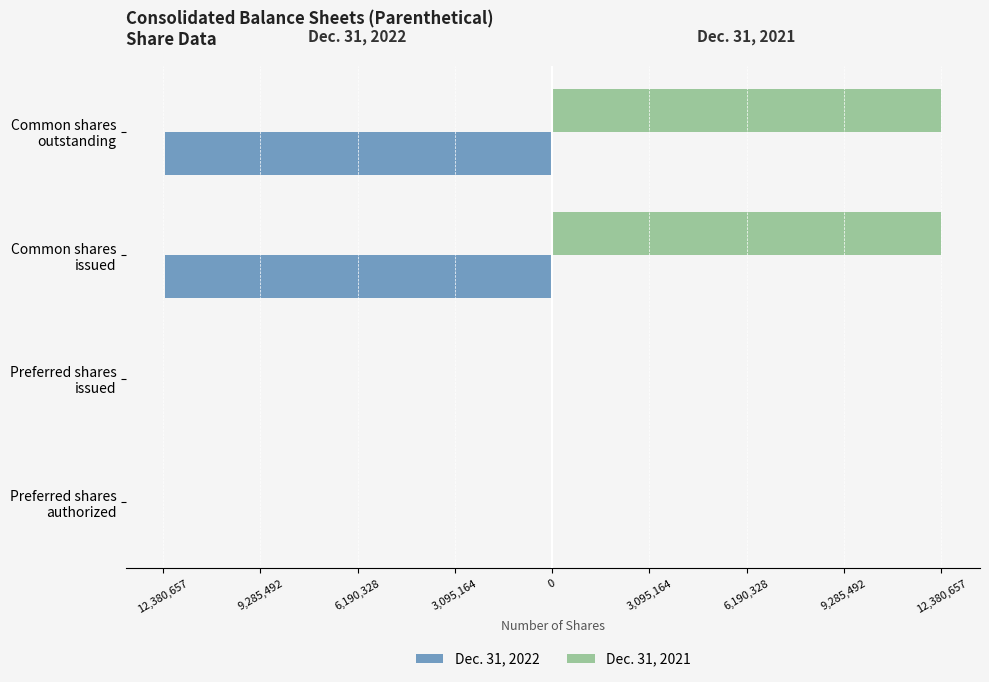

What are all the series names shown in the legend?

Dec. 31, 2022, Dec. 31, 2021